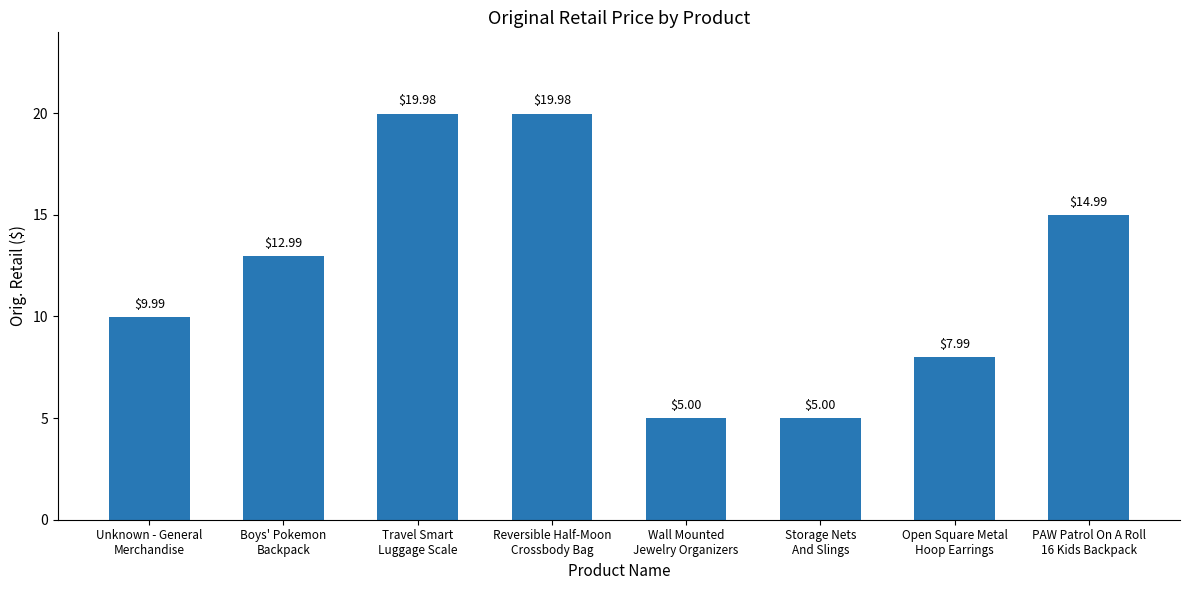

Between Wall Mounted
Jewelry Organizers and Boys' Pokemon
Backpack, which is larger?

Boys' Pokemon
Backpack